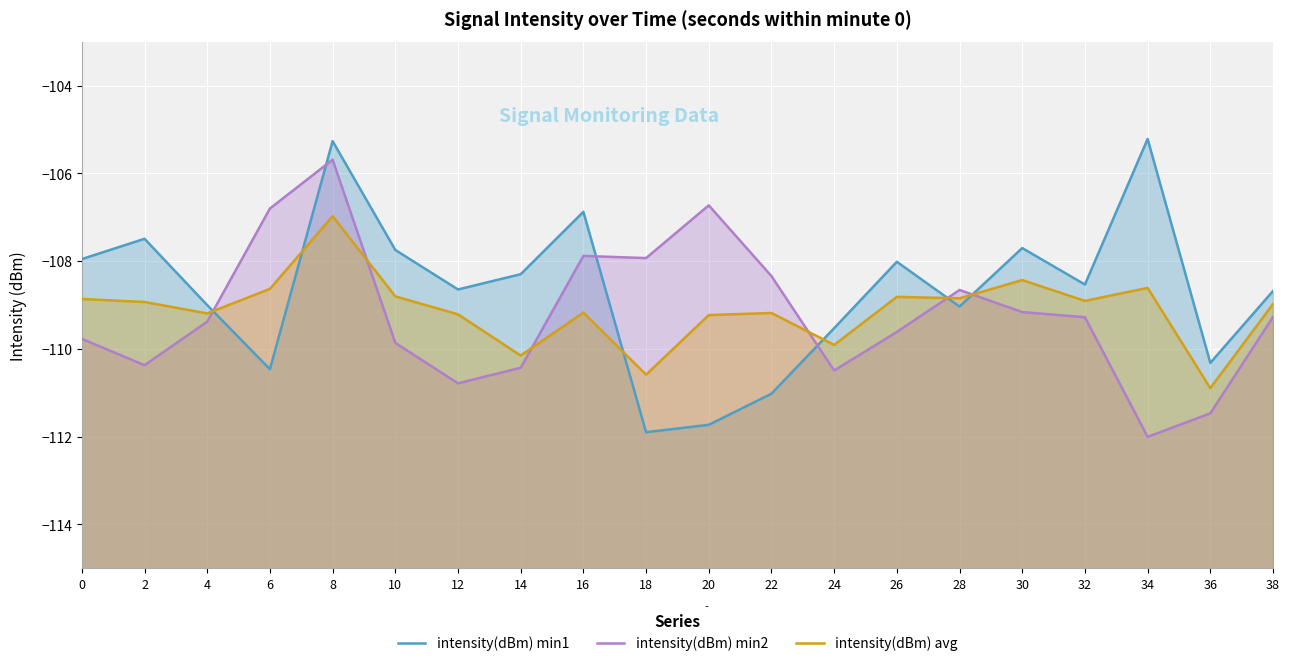

Is it true that intensity(dBm) min2 equals -109.4 at 4?

True